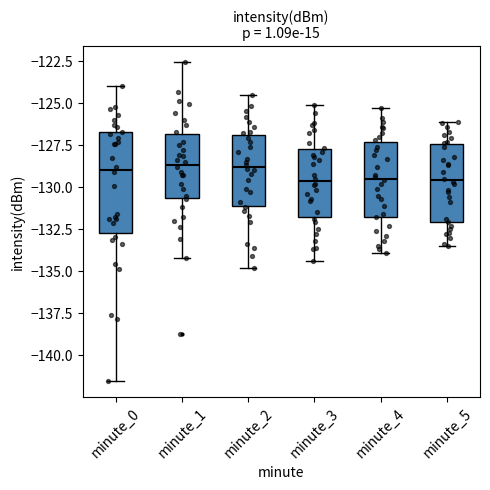

Comparing the boxes themselves (not the whiskers), which one is the tallest?

minute_0